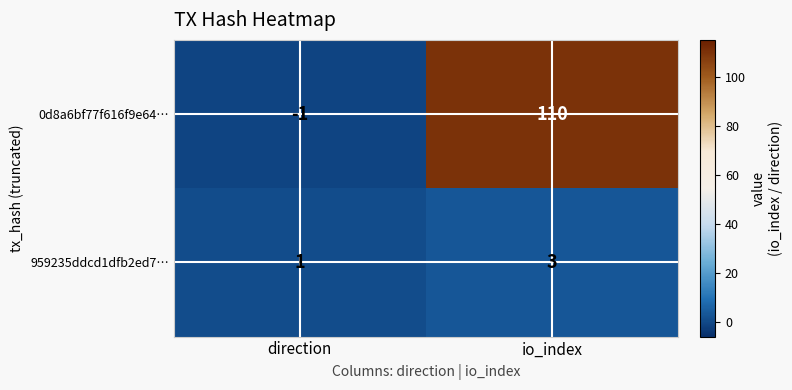

What is the difference between the highest and lowest values at io_index?

107